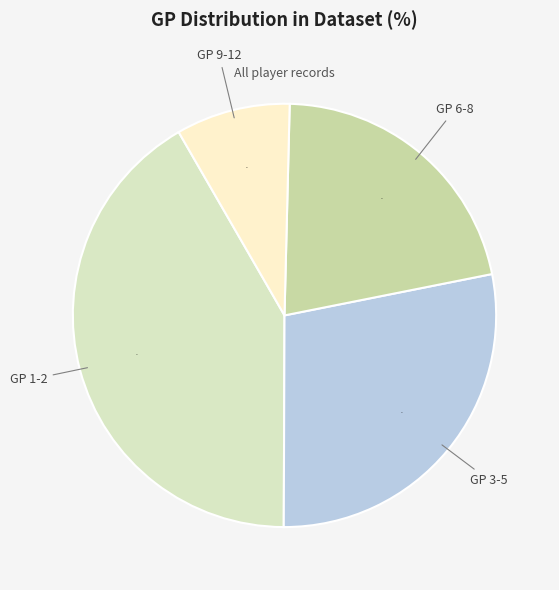

How many slices are in this pie chart?

4